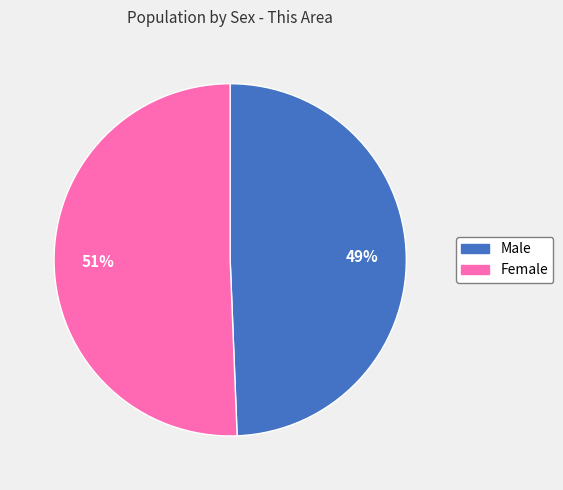

Is it true that Male is 37% of the pie?

False